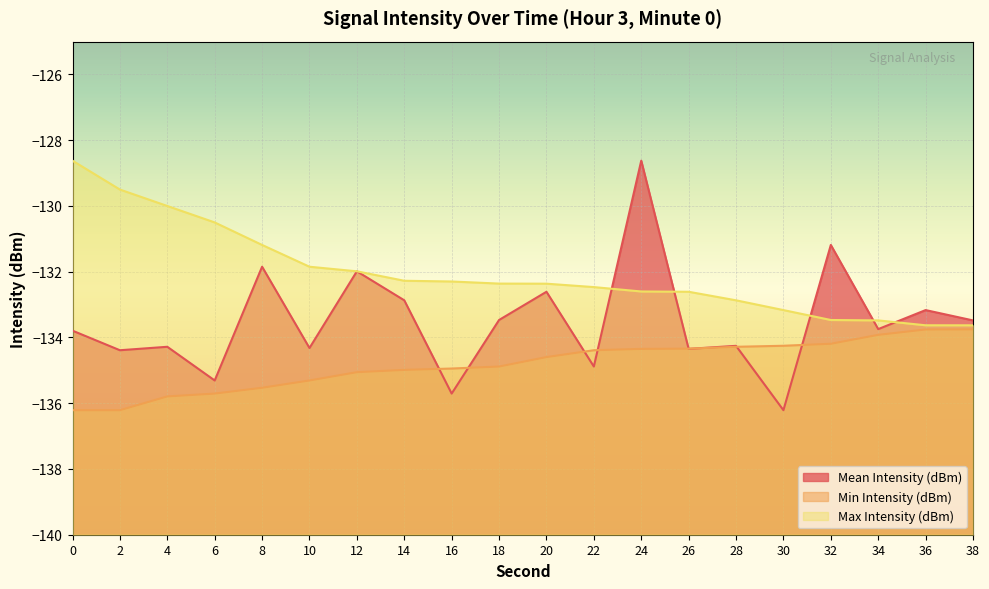

Which series changed the most between 6 and 18?

Max Intensity (dBm)